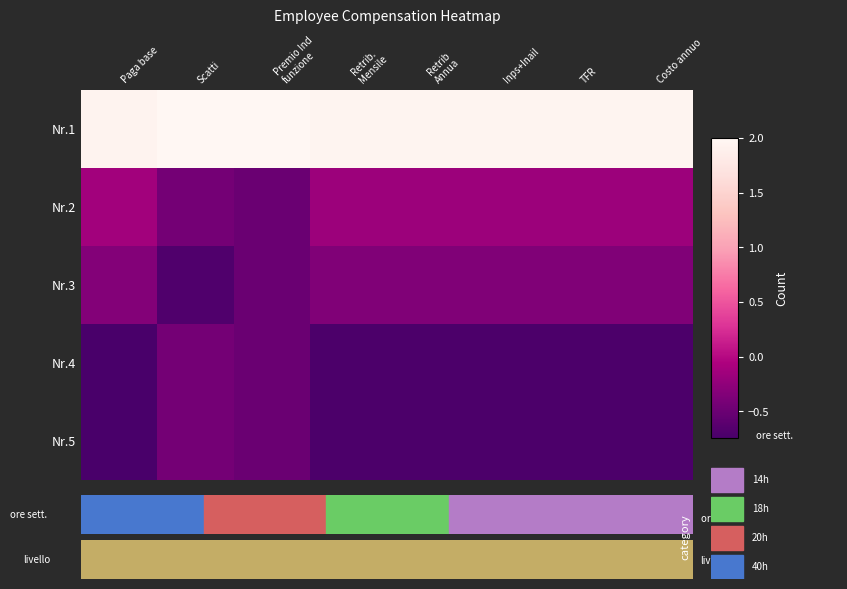

At which category is the sum across all series the highest?

Retrib
Annua